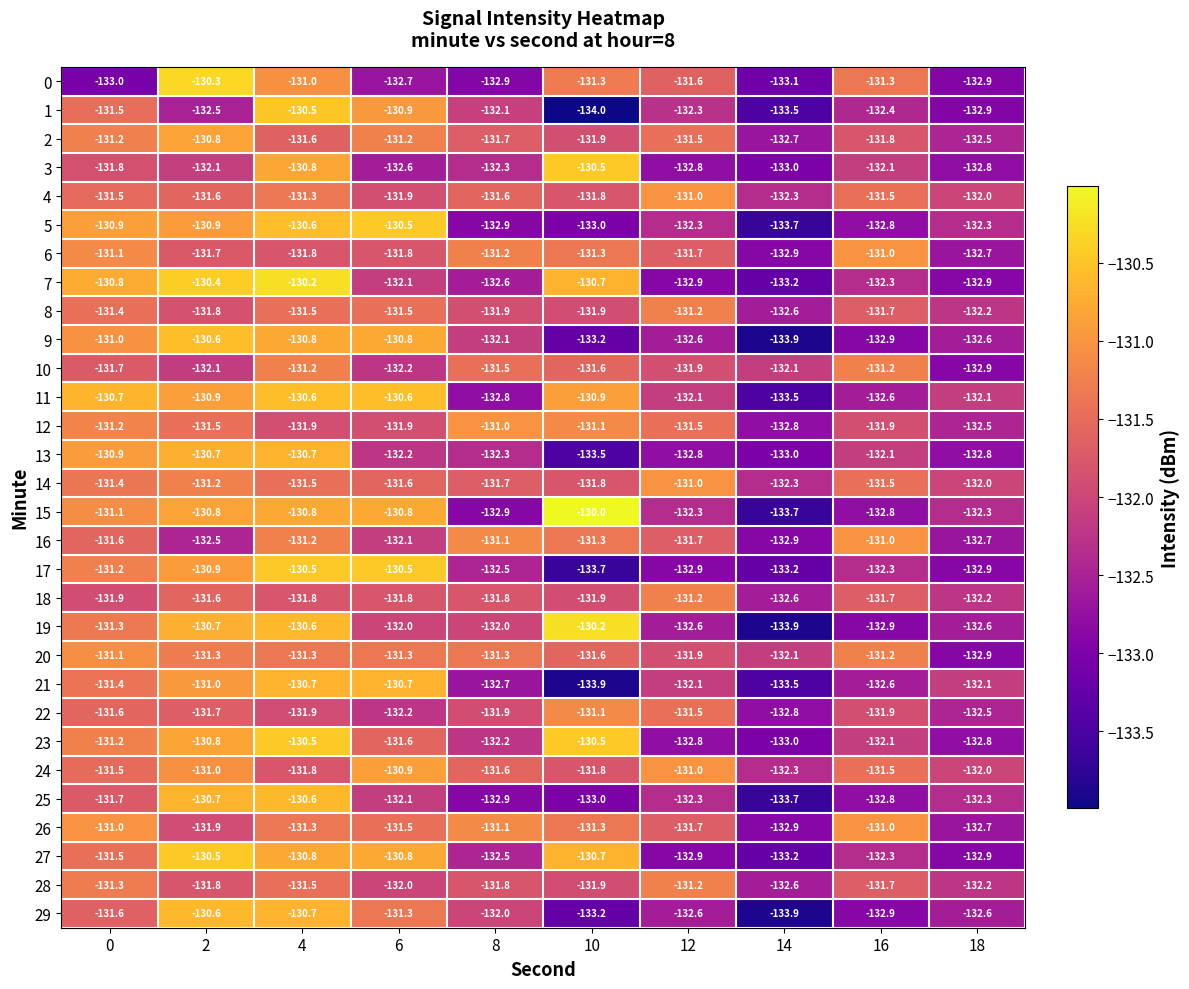

Between 10 and 18, which series saw the biggest shift?

19